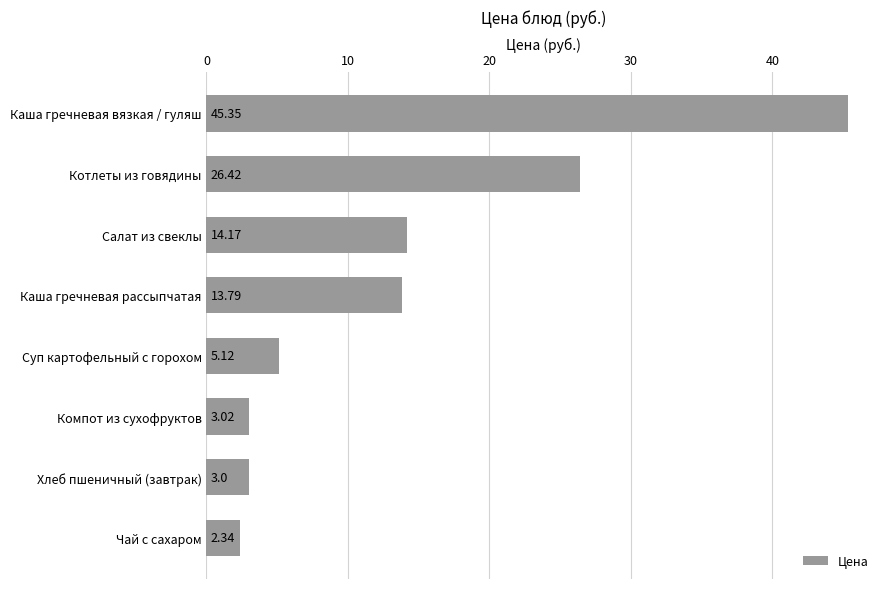

Does the chart contain stacked bars?

No